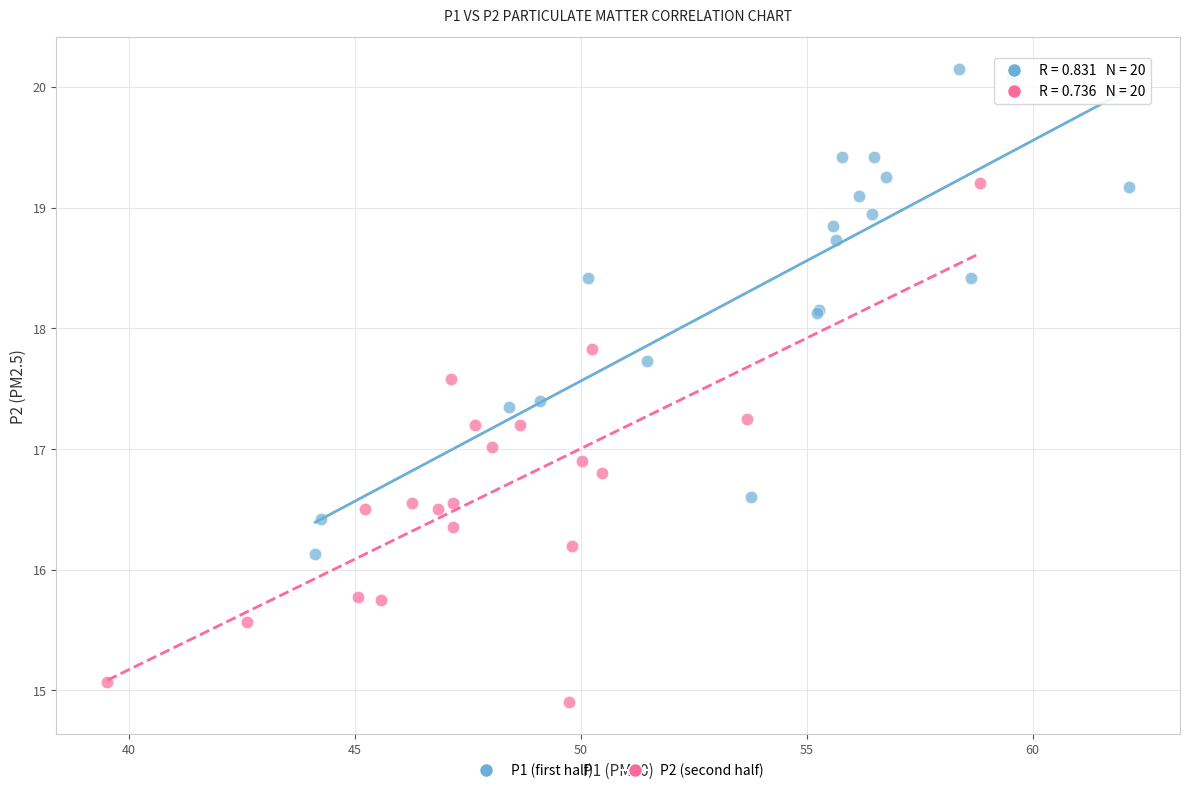

What are all the series names shown in the legend?

P1 (first half), P2 (second half)